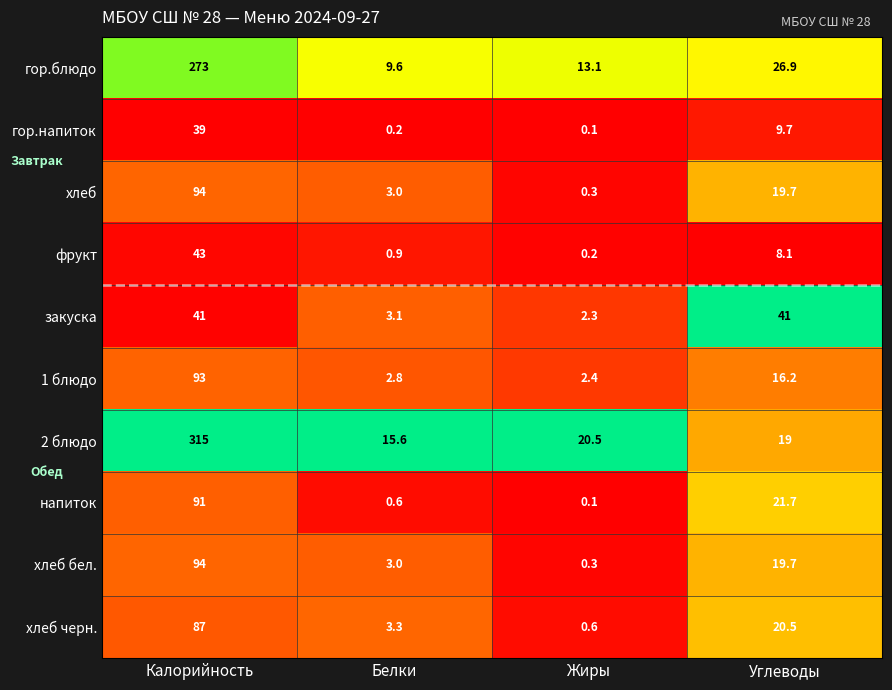

The гор.напиток series shows 13.1 at Углеводы. True or false?

False